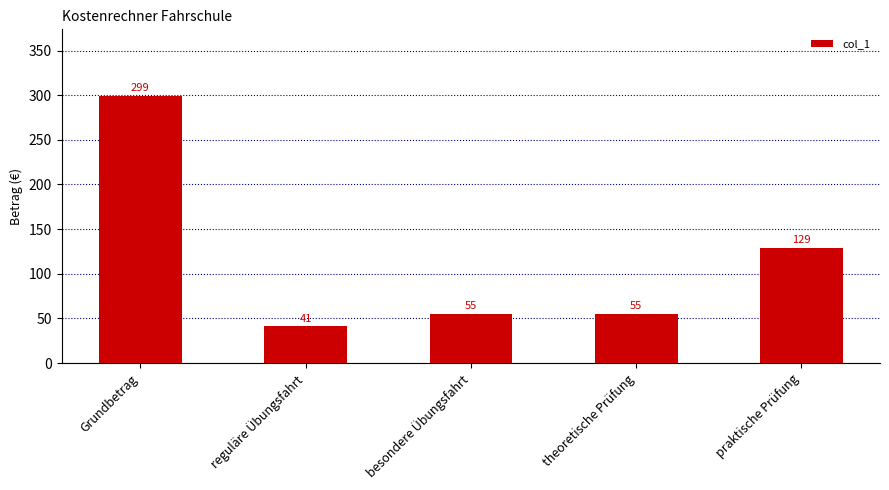

Is it true that the value at besondere Übungsfahrt is 37?

False